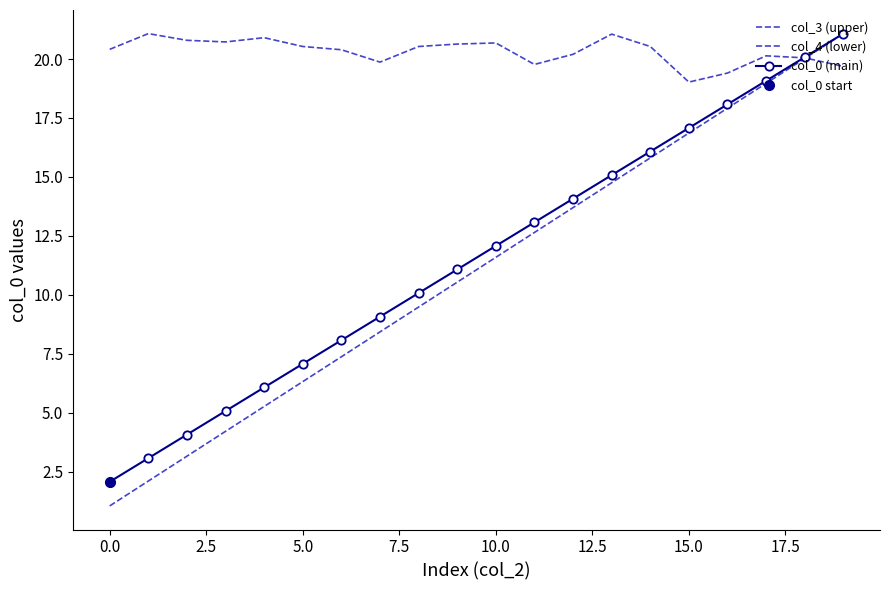

What are all the series names shown in the legend?

col_3 (upper), col_4 (lower), col_0 (main)